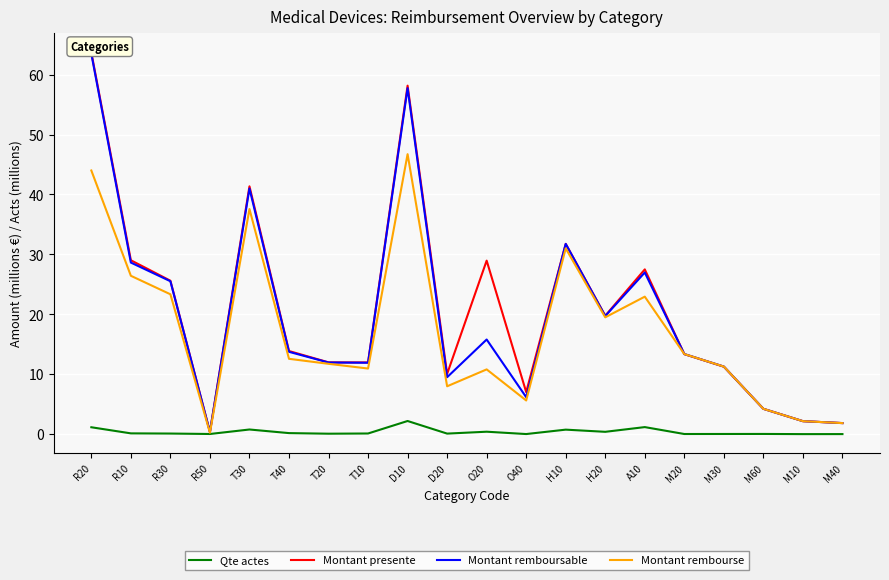

True or false: Qte actes has a value of 0.1 at T20.

False